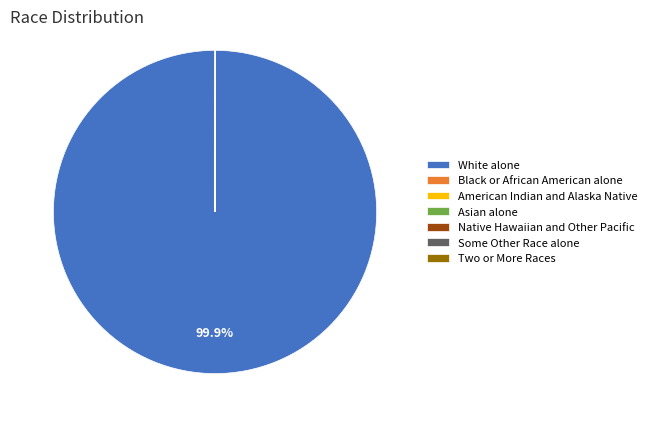

Which category has the biggest portion of the pie?

White alone